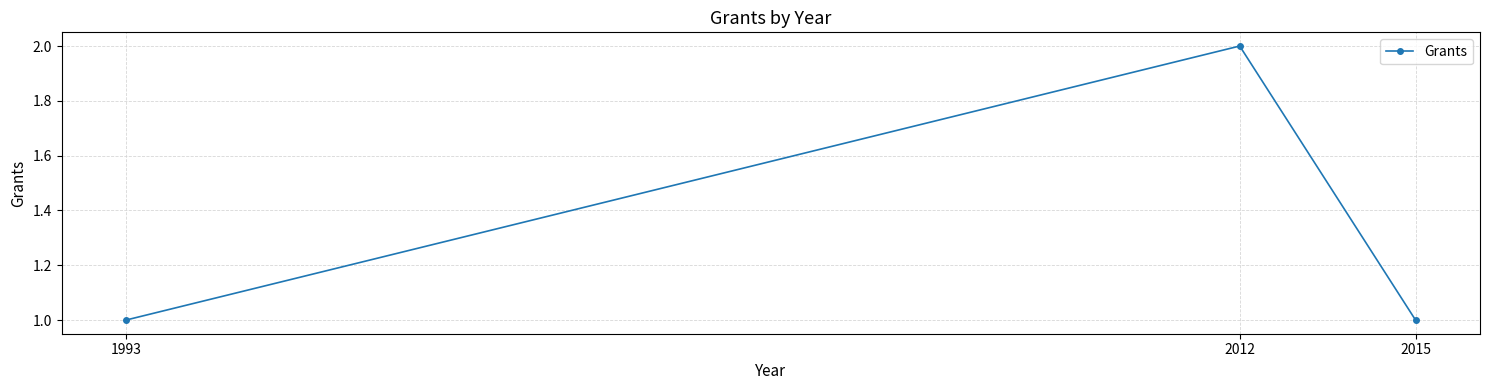

Which has a higher value, 2012 or 2015?

2012